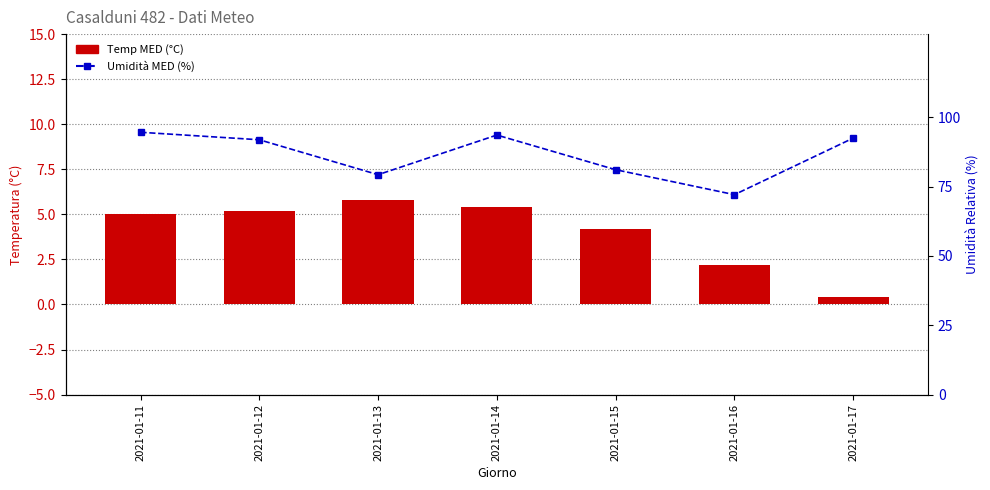

How many data points in Temp MED (°C) are above 5?

3